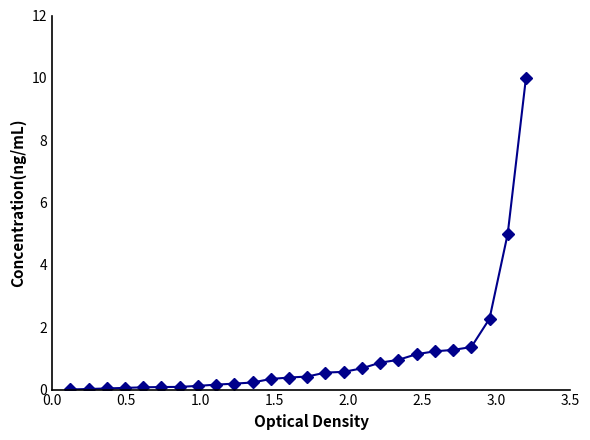

What is the value of the 19th point from the left?

1.0